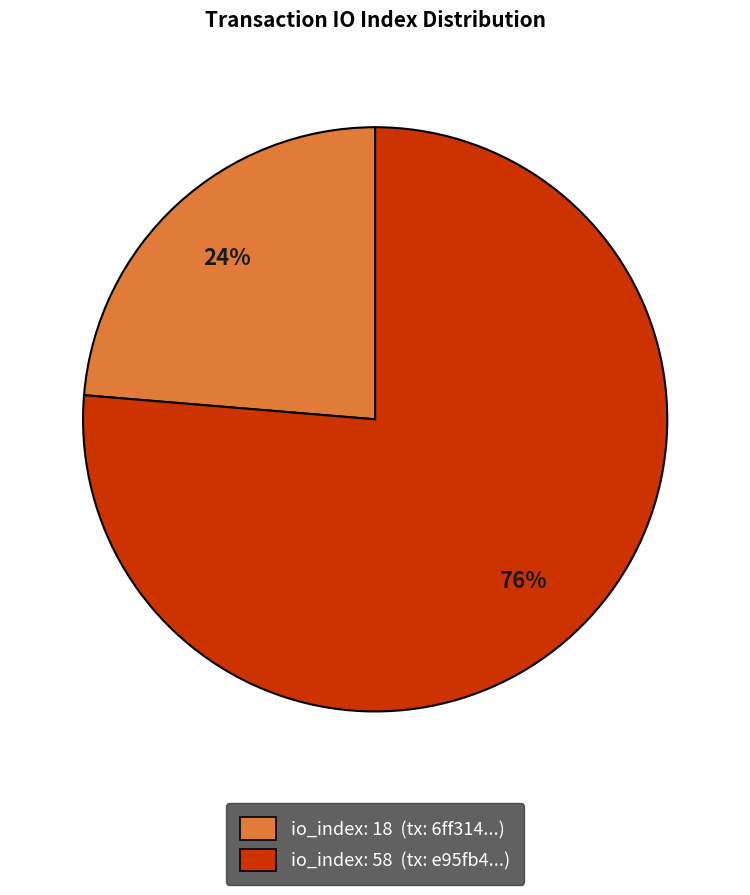

To the nearest percent, what is the average slice percentage?

50%